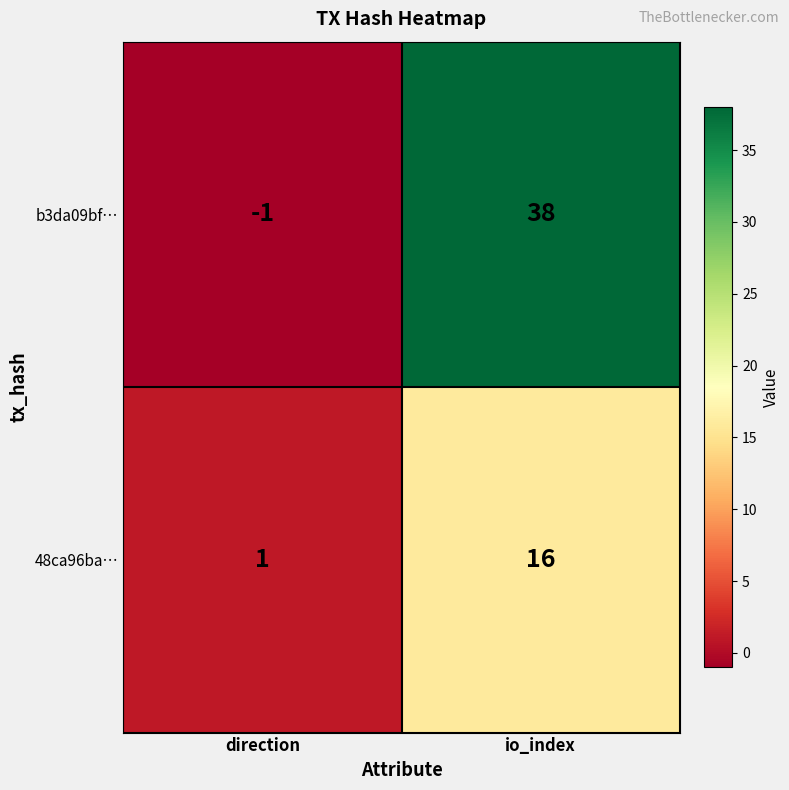

What is the difference between the maximum and minimum values in the 48ca96ba… series?

15